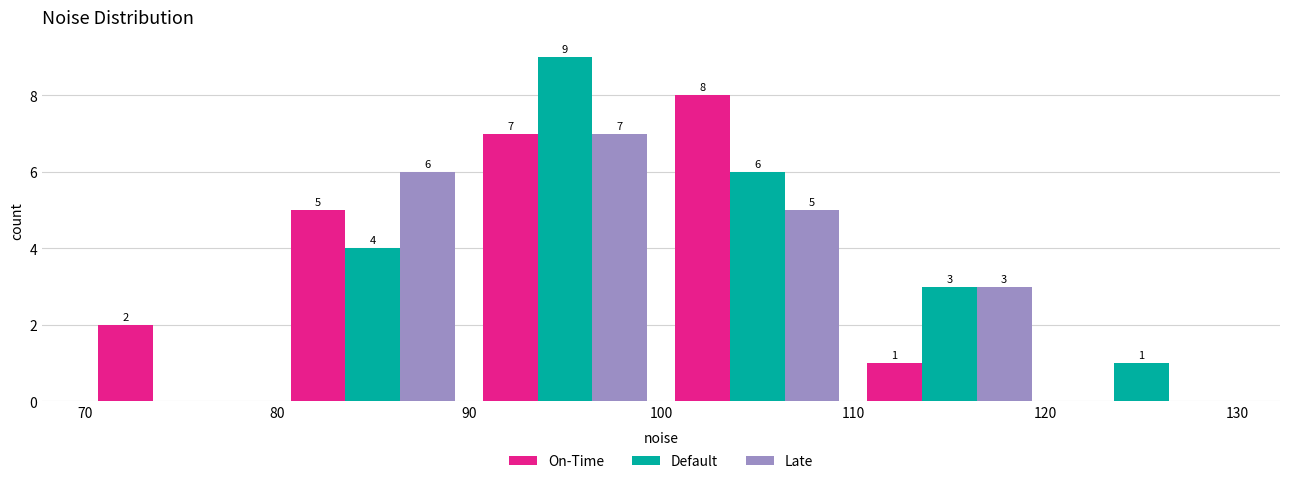

In the Late series, which range on the x-axis has the tallest bar?

90 to 100